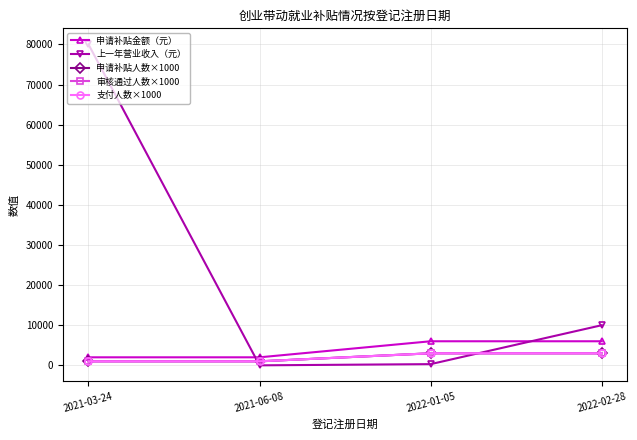

Does the chart have visible grid lines?

Yes